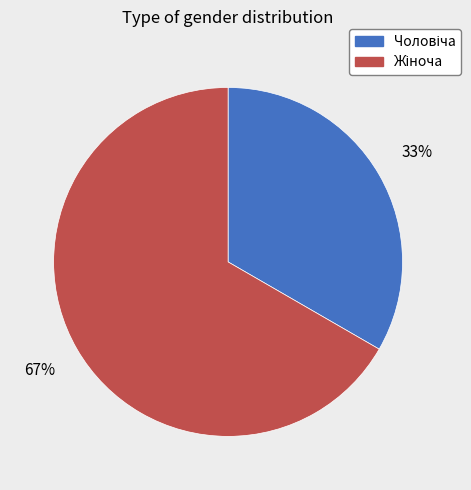

To the nearest percent, what is the average slice percentage?

50%